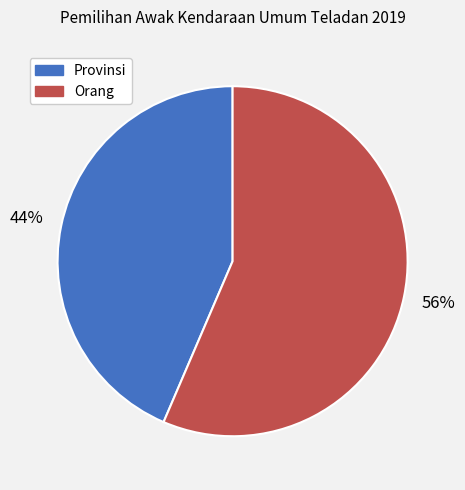

To the nearest percent, what is the average slice percentage?

50%